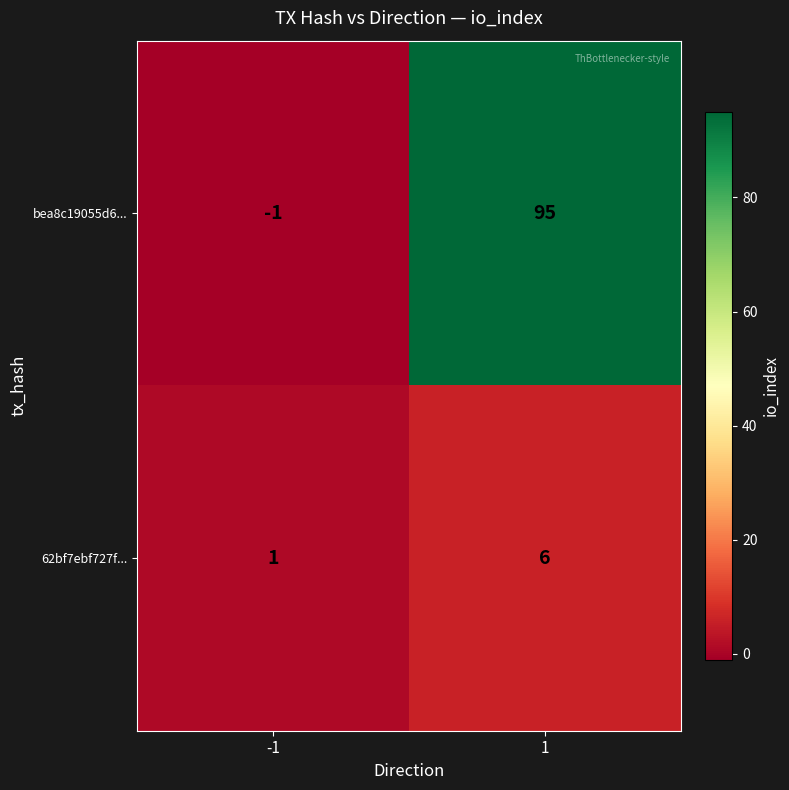

Read the bea8c19055d6... value at 1.

95